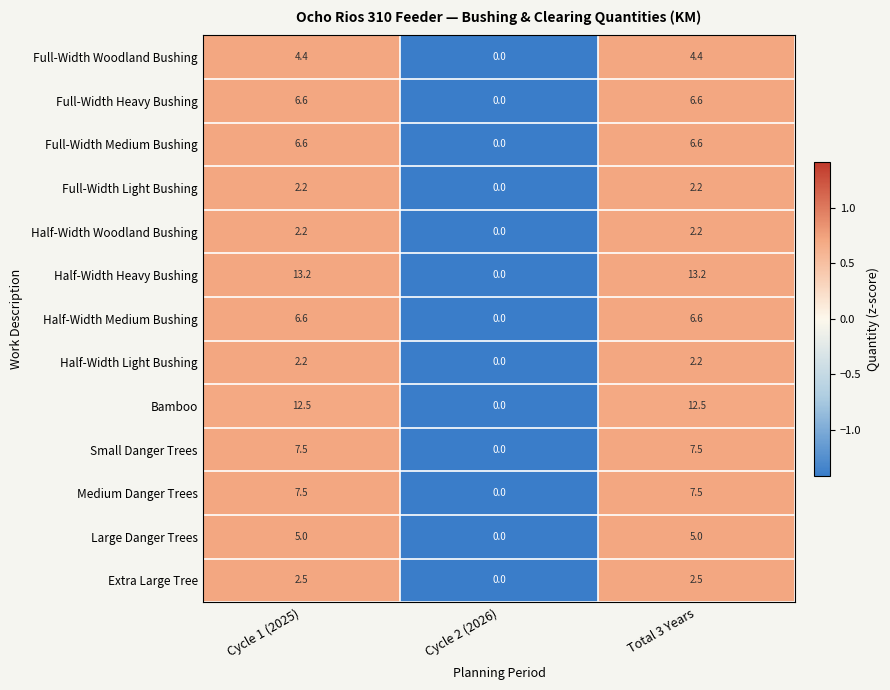

Is it true that Small Danger Trees equals 7.5 at Total 3 Years?

True